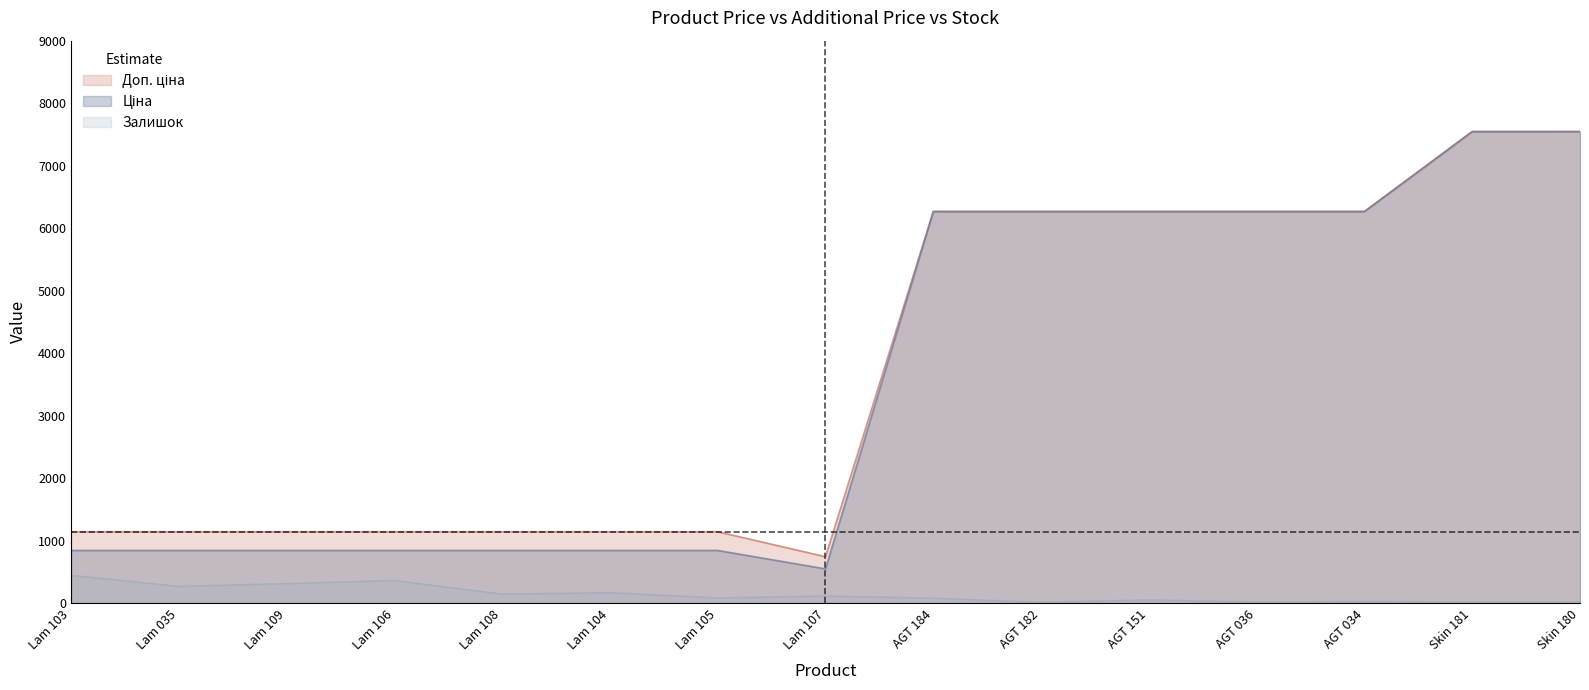

What is the difference between the maximum and second lowest values in the Доп. ціна series?

6403.8